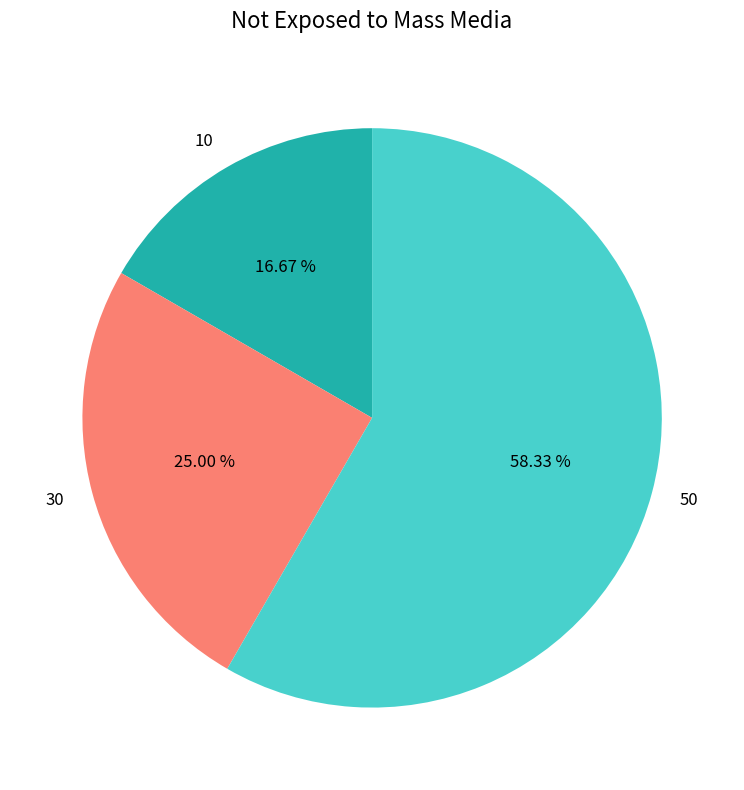

Is there a majority slice in this chart?

Yes